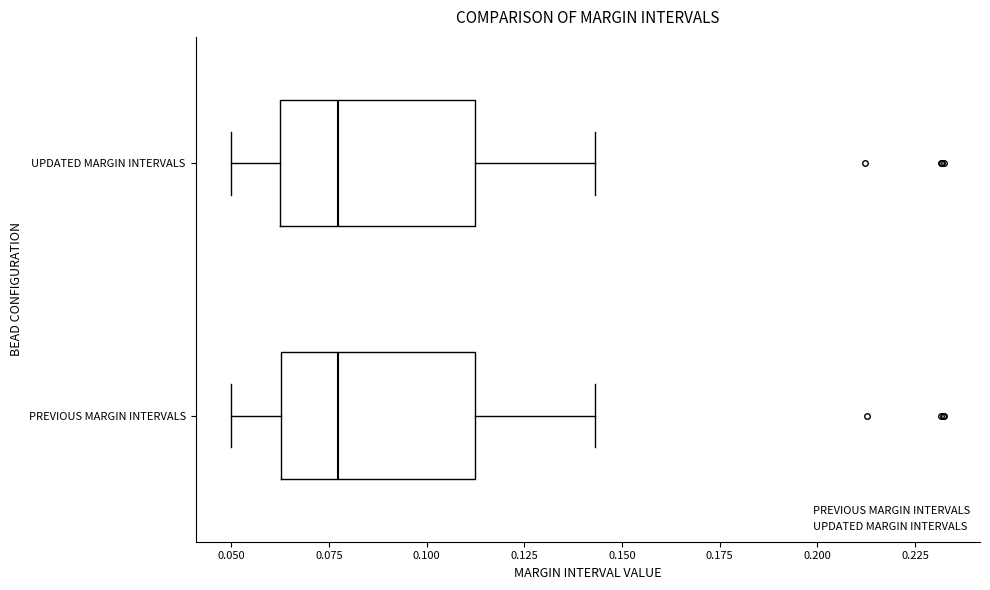

Reading bottom to top, transcribe this box plot: for each box, give where its median line is, the range the box spans, and where its two whiskers end, as read against the x-axis. The values are not printed on the chart, so give them approximately, as read against the axis.

PREVIOUS MARGIN INTERVALS: median 0.075, box 0.065 to 0.110, whiskers 0.050 to 0.145
UPDATED MARGIN INTERVALS: median 0.075, box 0.065 to 0.110, whiskers 0.050 to 0.145